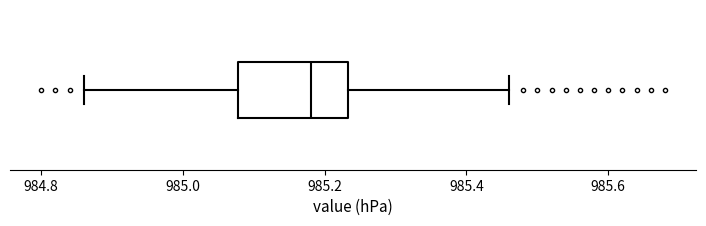

Where does the median line of the box sit on the x-axis? The values are not printed on the chart, so give them approximately, as read against the axis.

985.18